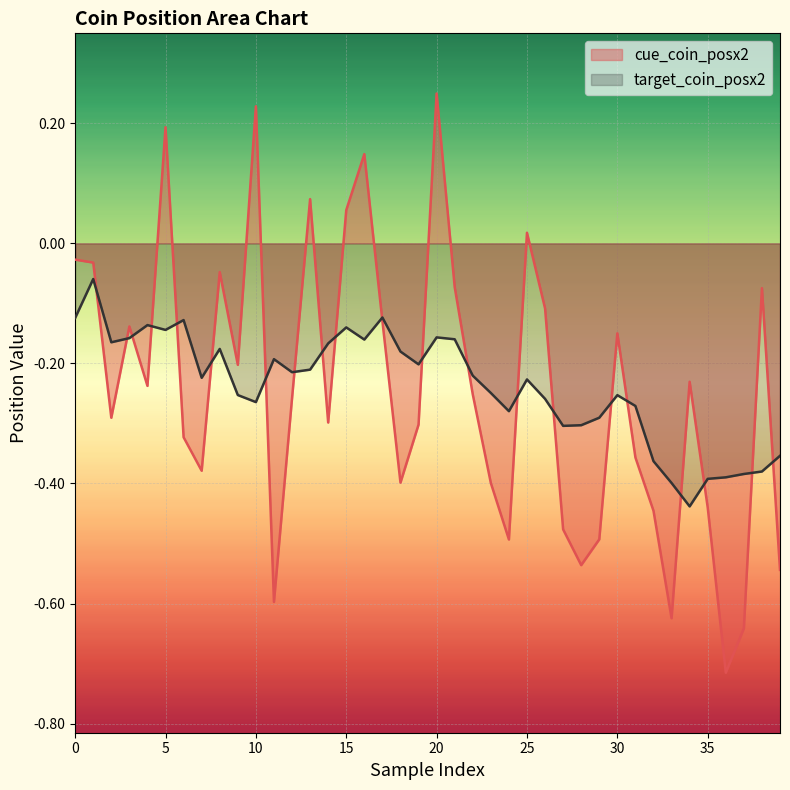

Read the target_coin_posx2 value at 26.

-0.3